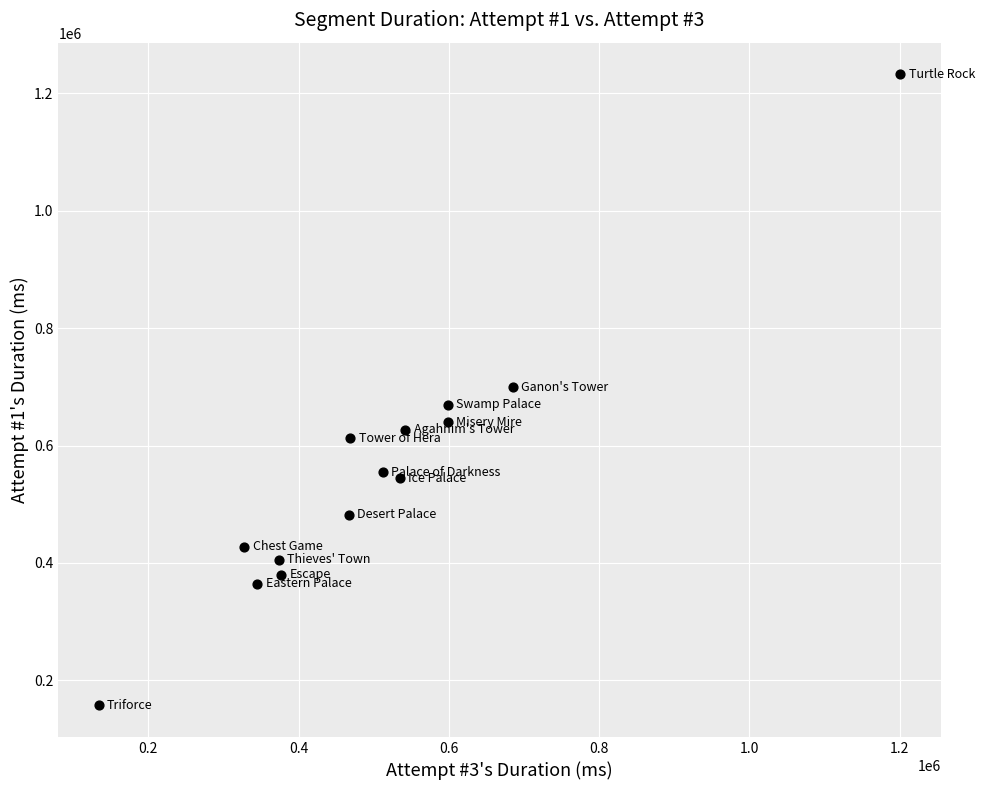

What is the range of X values (max minus min)?

1067035